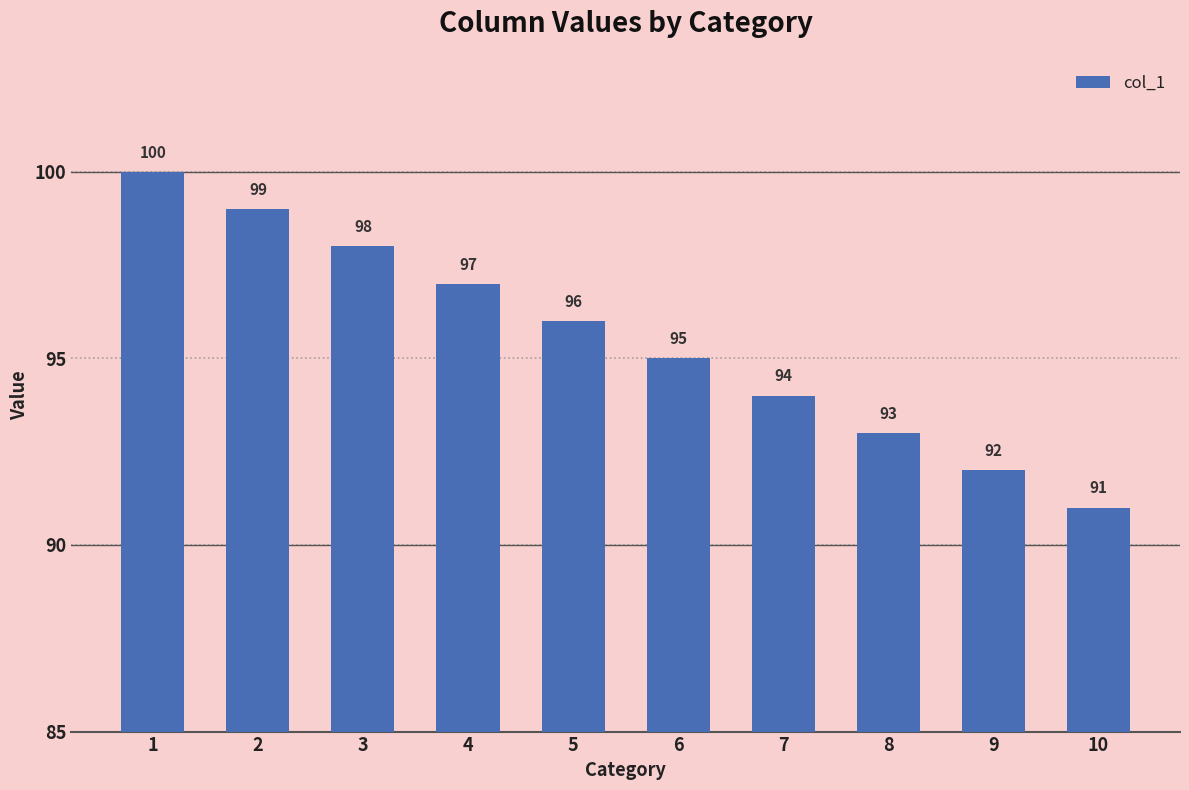

What is the smallest value displayed?

91